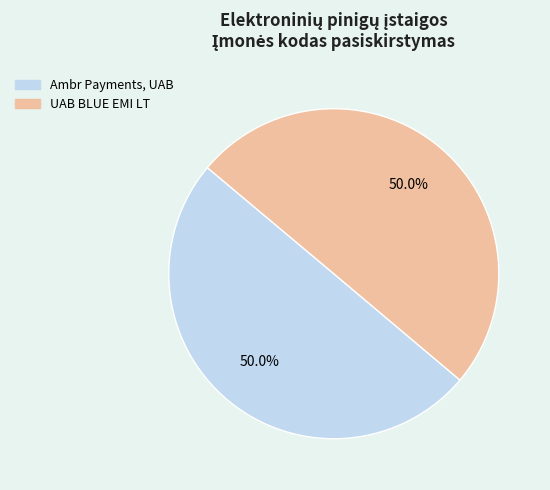

What portion of the pie excludes Ambr Payments, UAB?

50.0%